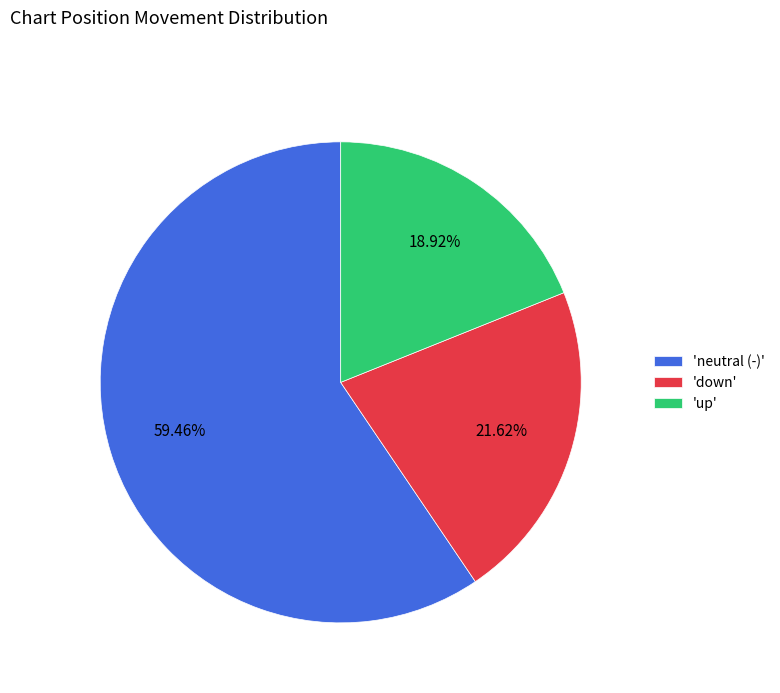

Rank the categories by value from lowest to highest.

'up', 'down', 'neutral (-)'